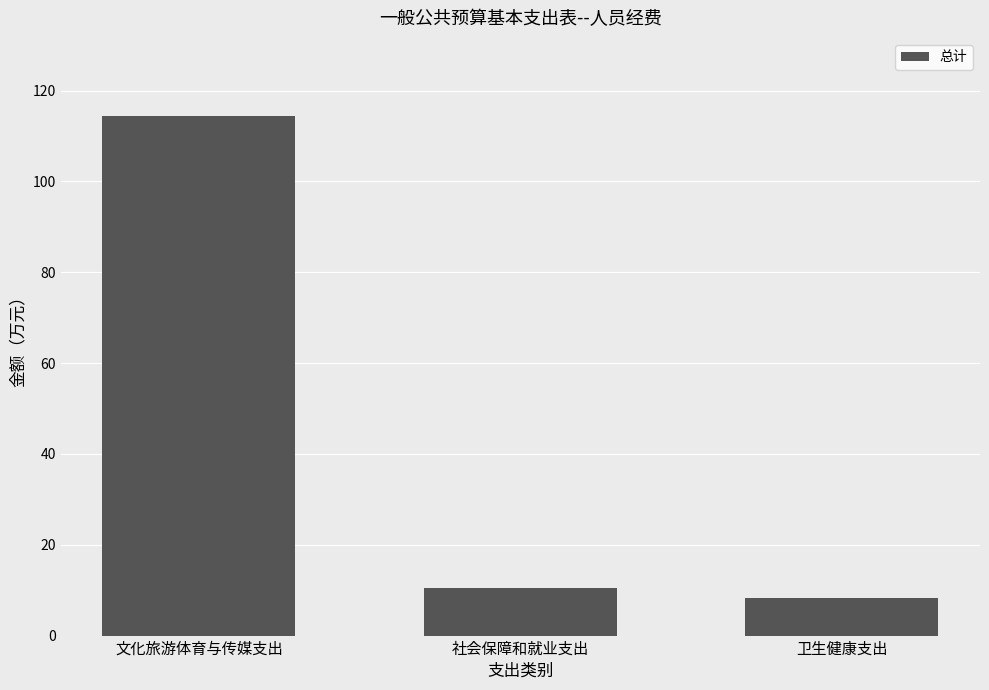

What is the average value?

44.4